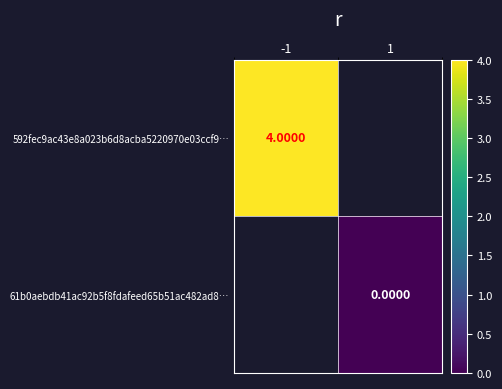

Is it true that 61b0aebdb41ac92b5f8fdafeed65b51ac482ad8… equals 0.0 at 1?

True